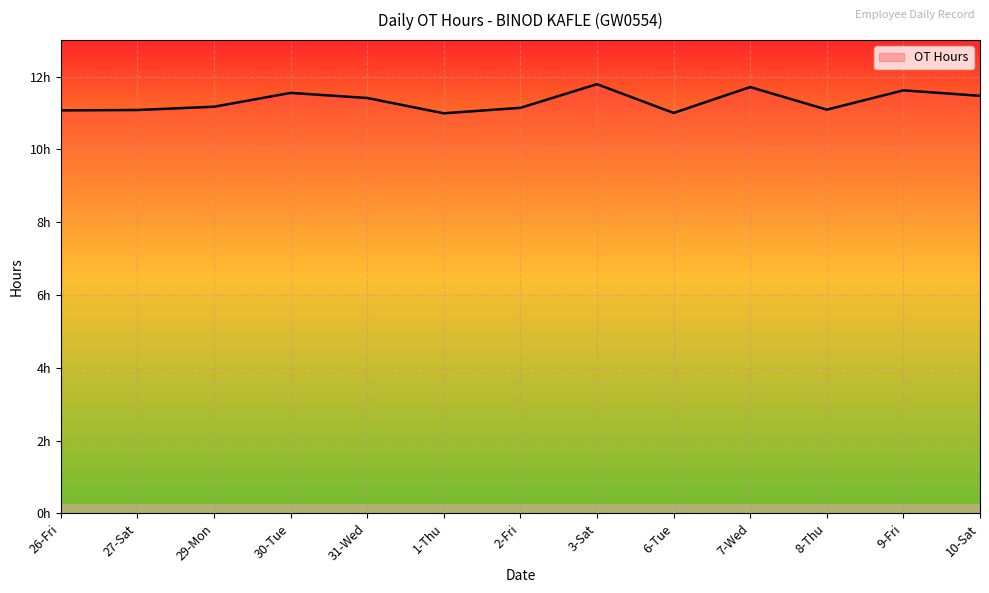

Is this an area chart (filled region under the line)?

Yes